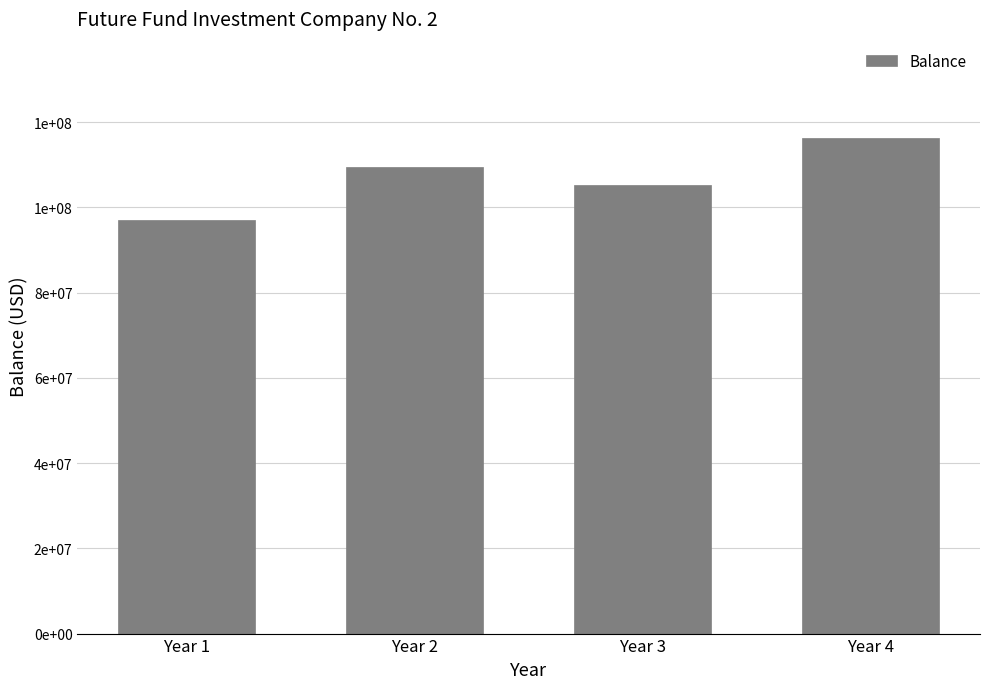

Where does the data first go above 109522000?

Year 4